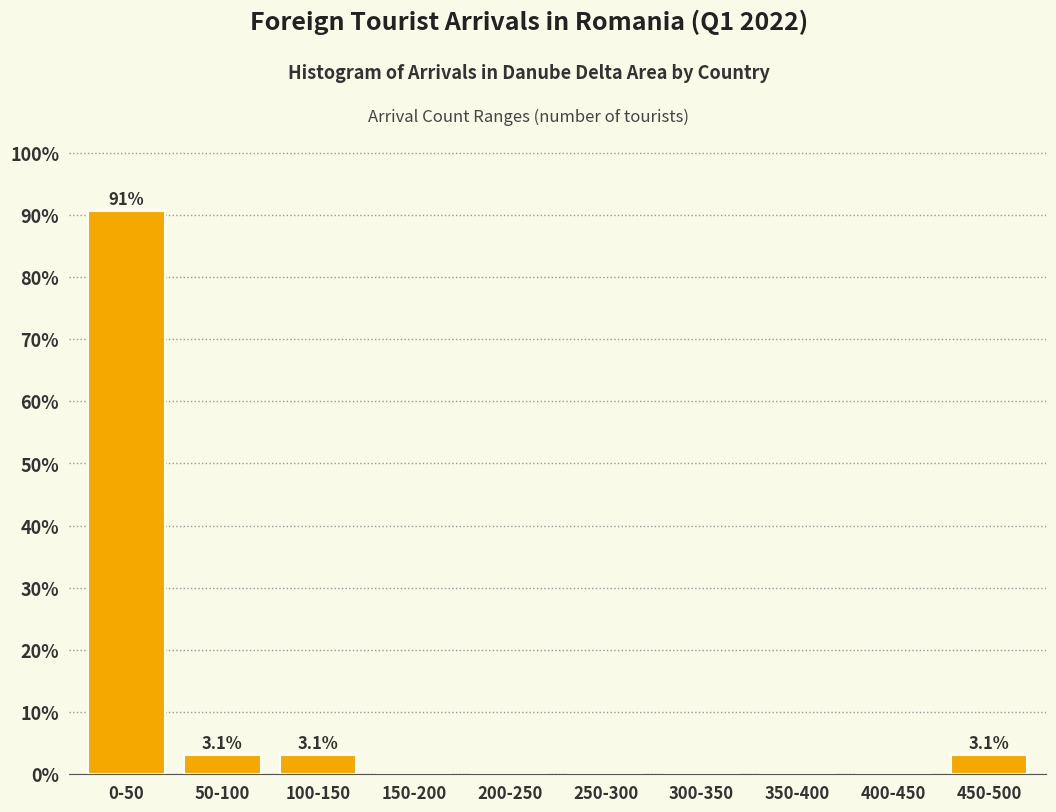

Reading left to right, extract all data points from this chart.

0-50=90.6	50-100=3.1	100-150=3.1	150-200=0.0	200-250=0.0	250-300=0.0	300-350=0.0	350-400=0.0	400-450=0.0	450-500=3.1